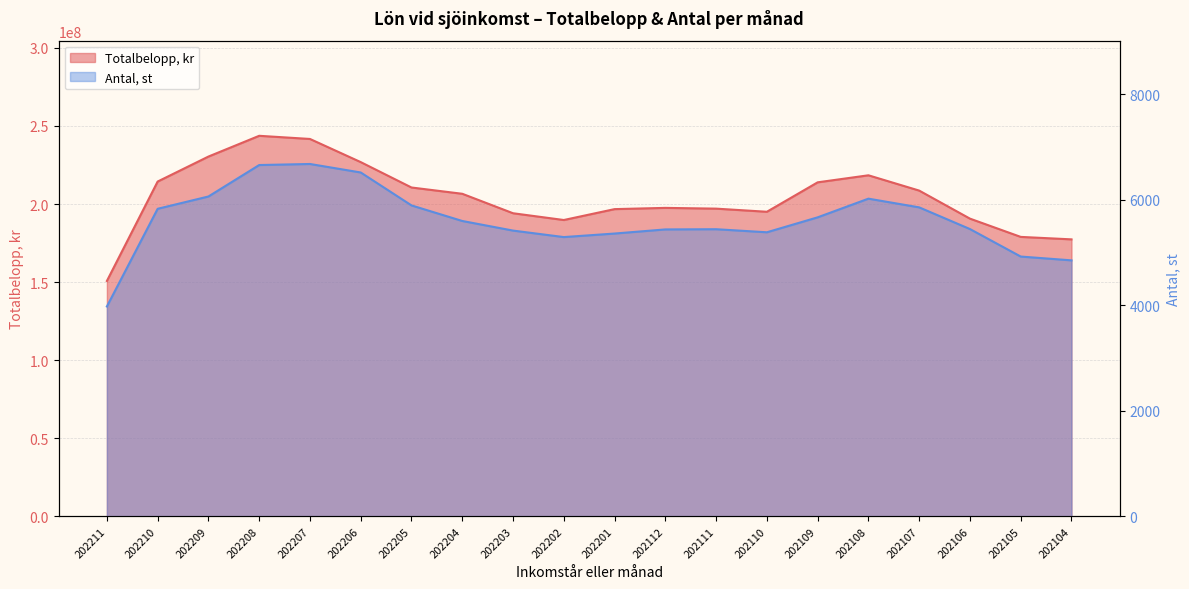

Which series changed the most between 202205 and 202109?

Totalbelopp, kr